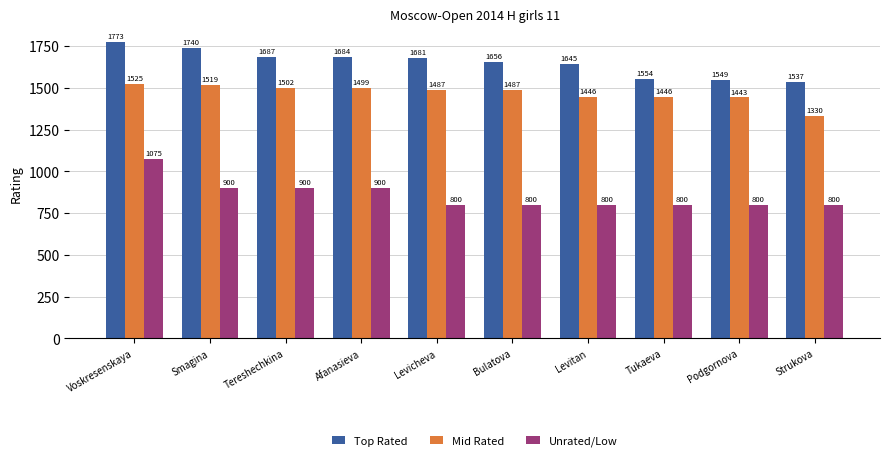

What is the sum of all Unrated/Low values?

8575